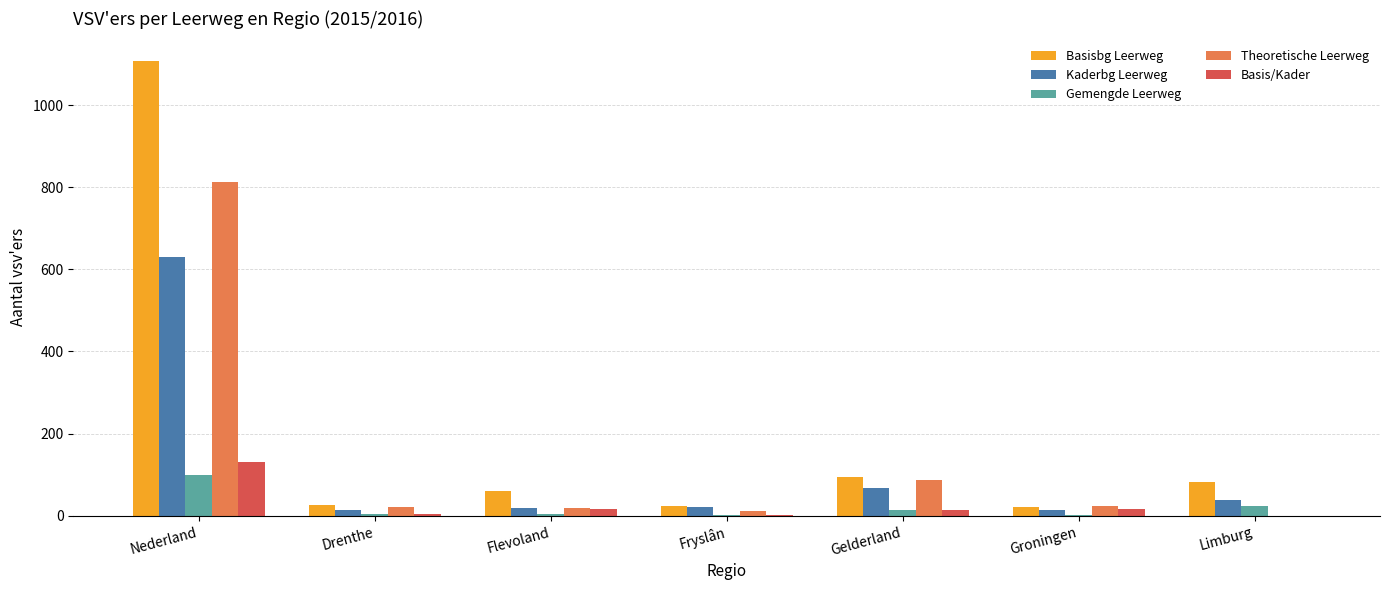

True or false: Basisbg Leerweg has a value of 20 at Groningen.

True